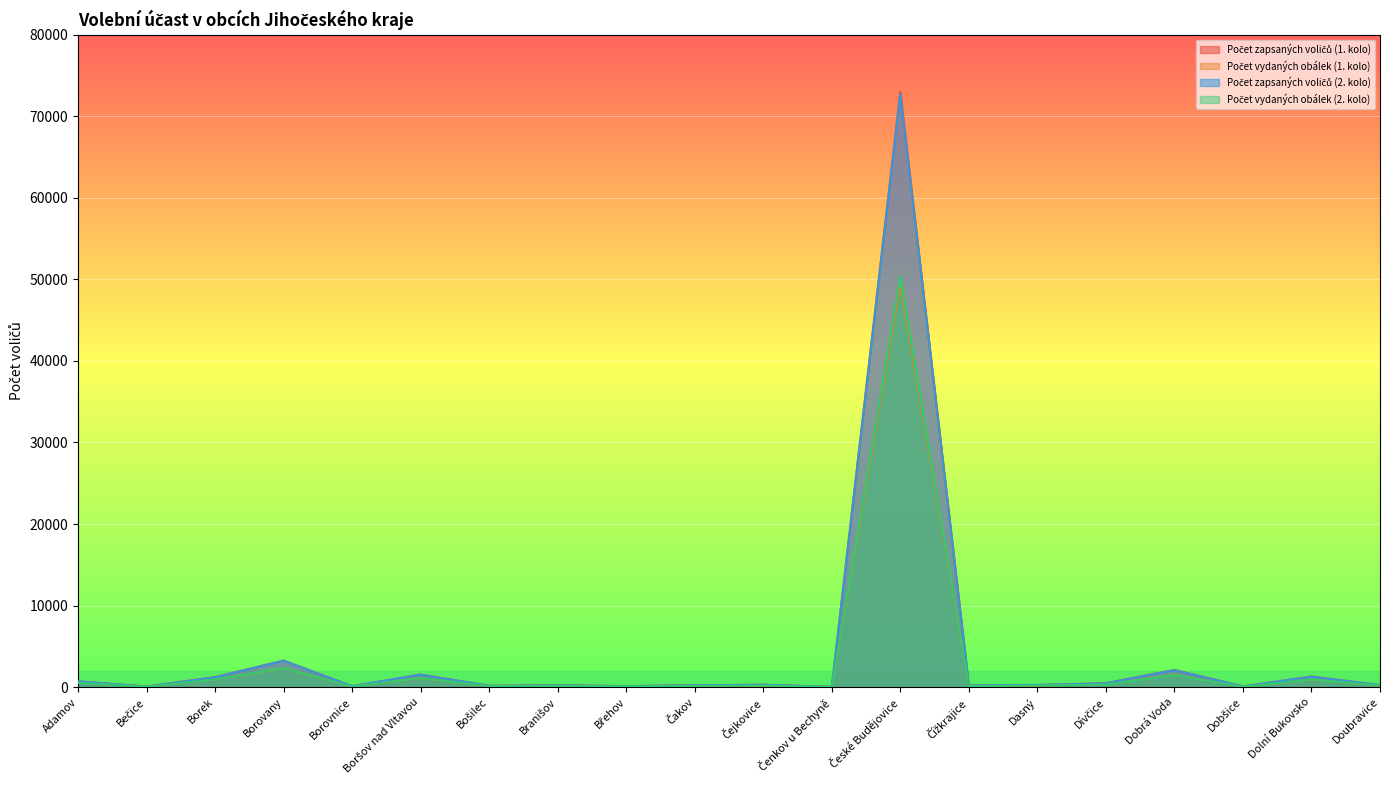

Which series has the largest total across all categories?

Počet zapsaných voličů (1. kolo)